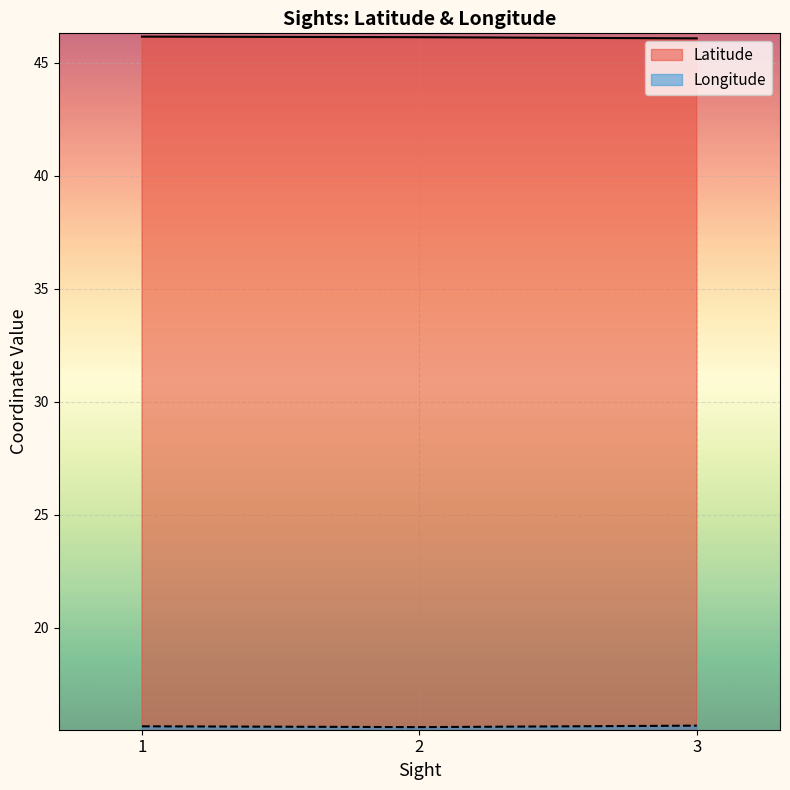

Is it true that Longitude equals 5.0 at 1?

False